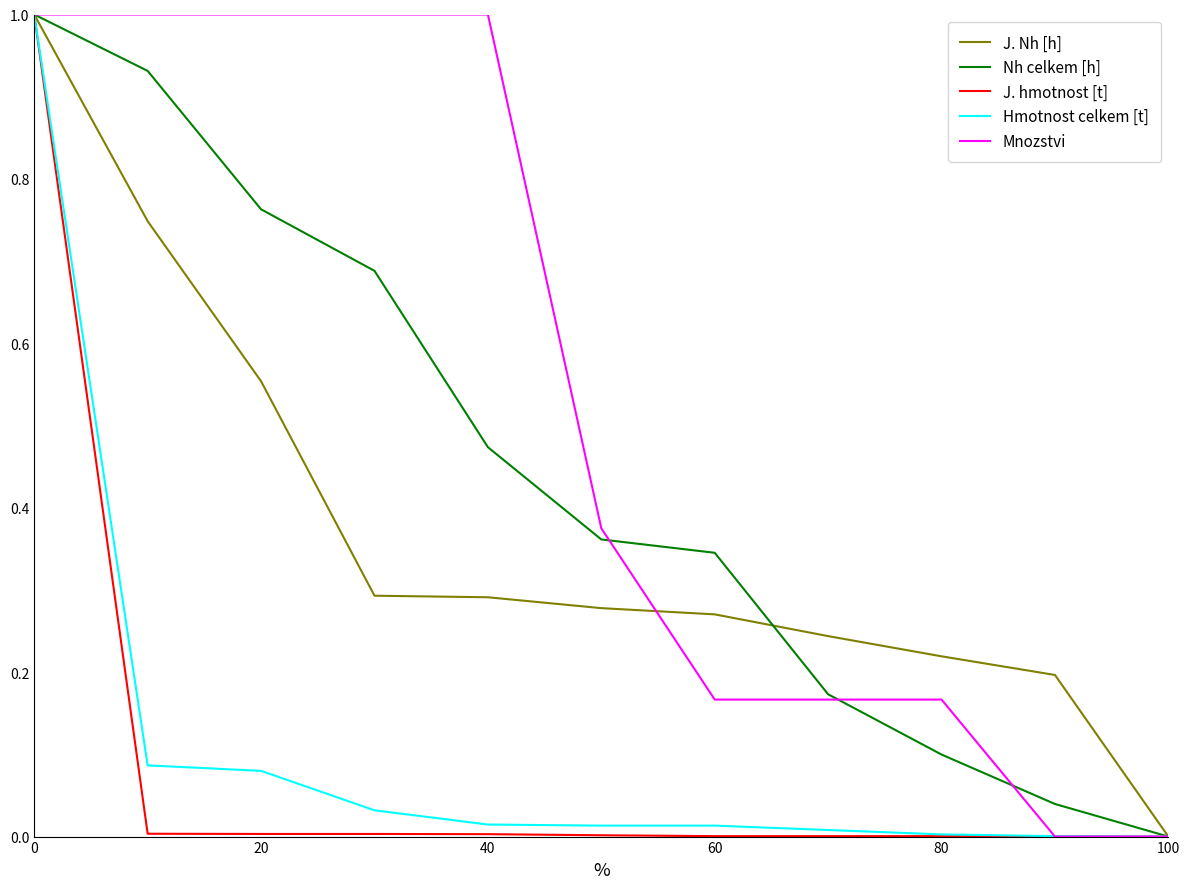

What is the maximum value shown in the chart?

1.0